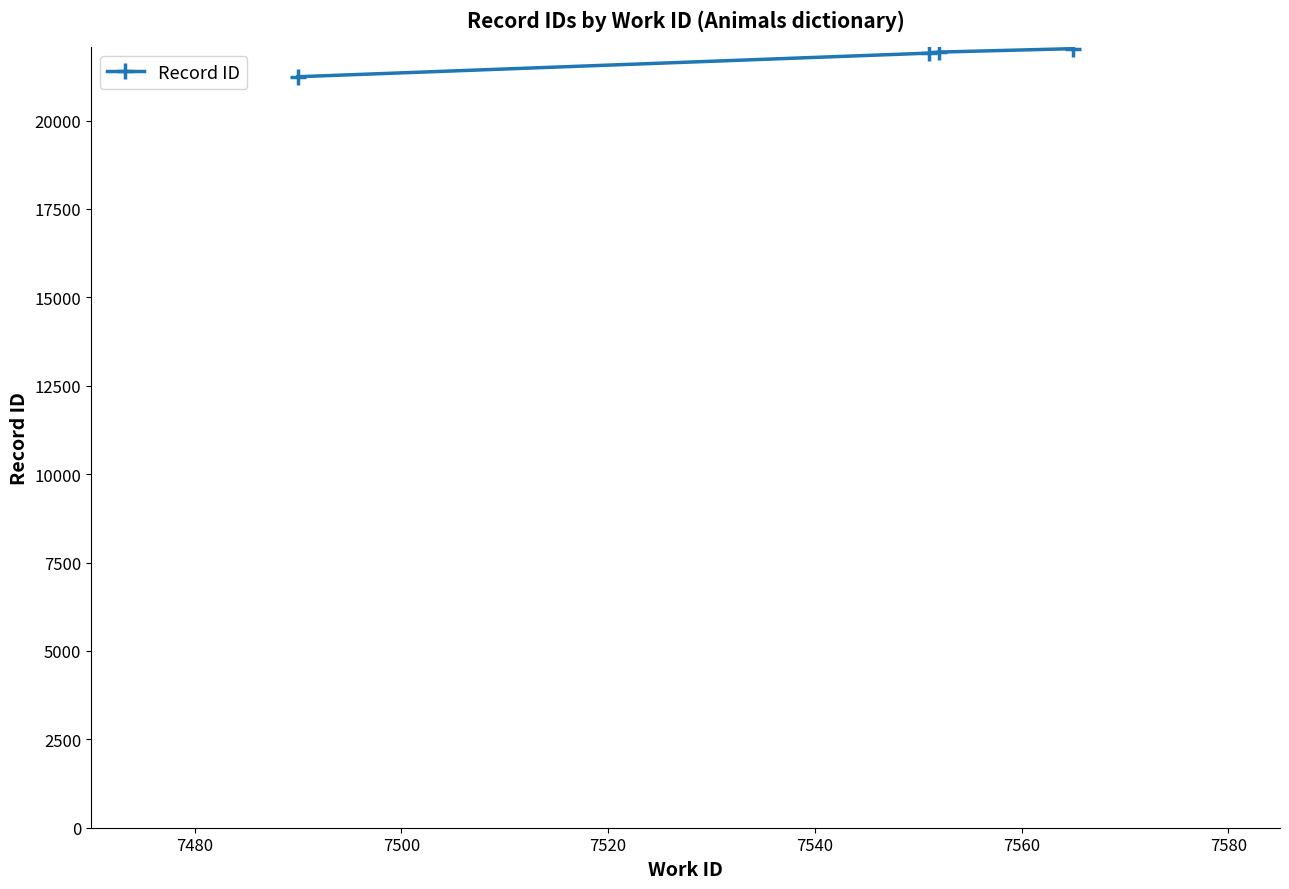

What is the sum of all values?

87122